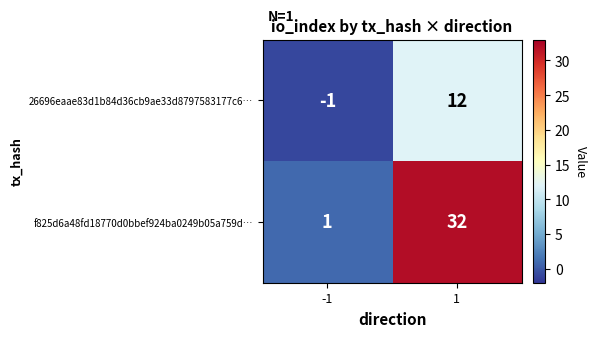

What is the difference between the maximum and minimum values in the f825d6a48fd18770d0bbef924ba0249b05a759d… series?

31